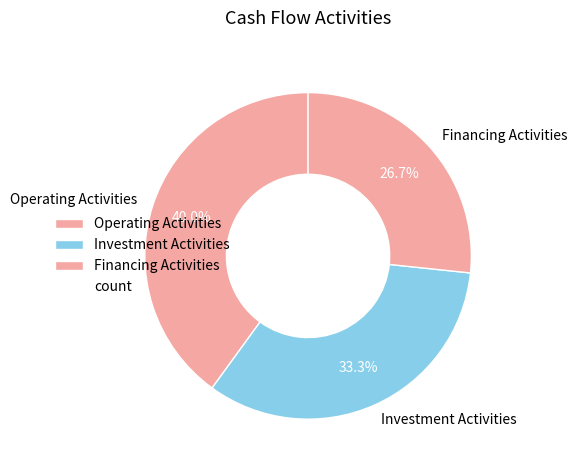

To the nearest percent, what percentage of the pie is Financing Activities?

27%